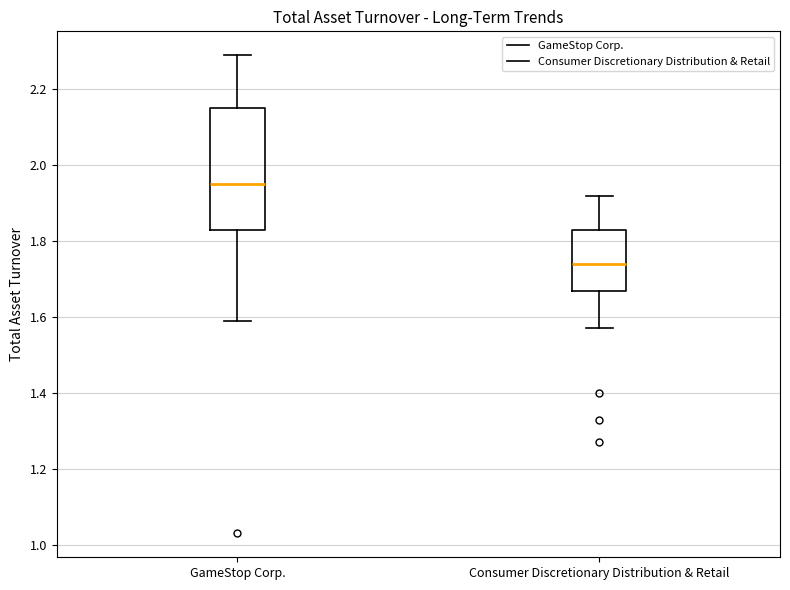

Reading left to right, read every box against the y-axis: the position of its median line, the range the box covers, and the ends of its whiskers. The values are not printed on the chart, so give them approximately, as read against the axis.

GameStop Corp.: median 1.96, box 1.84 to 2.16, whiskers 1.60 to 2.30
Consumer Discretionary Distribution & Retail: median 1.74, box 1.68 to 1.84, whiskers 1.58 to 1.92